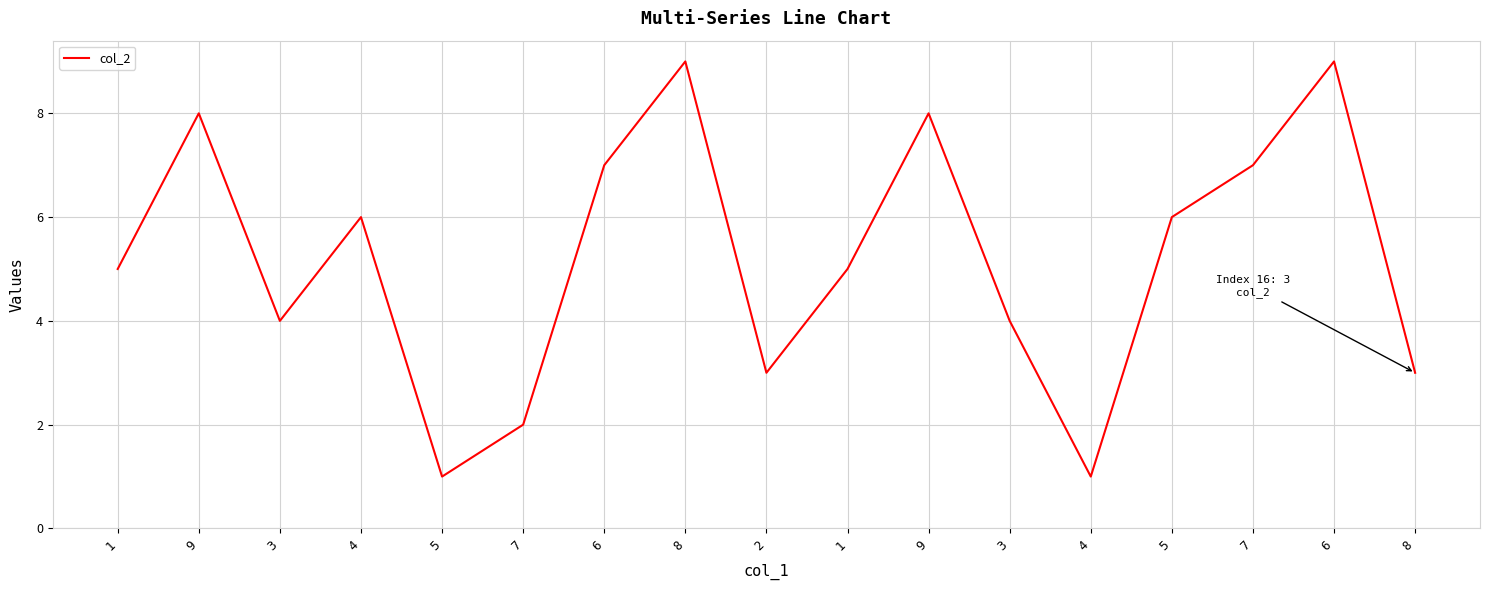

Does the chart have visible grid lines?

Yes